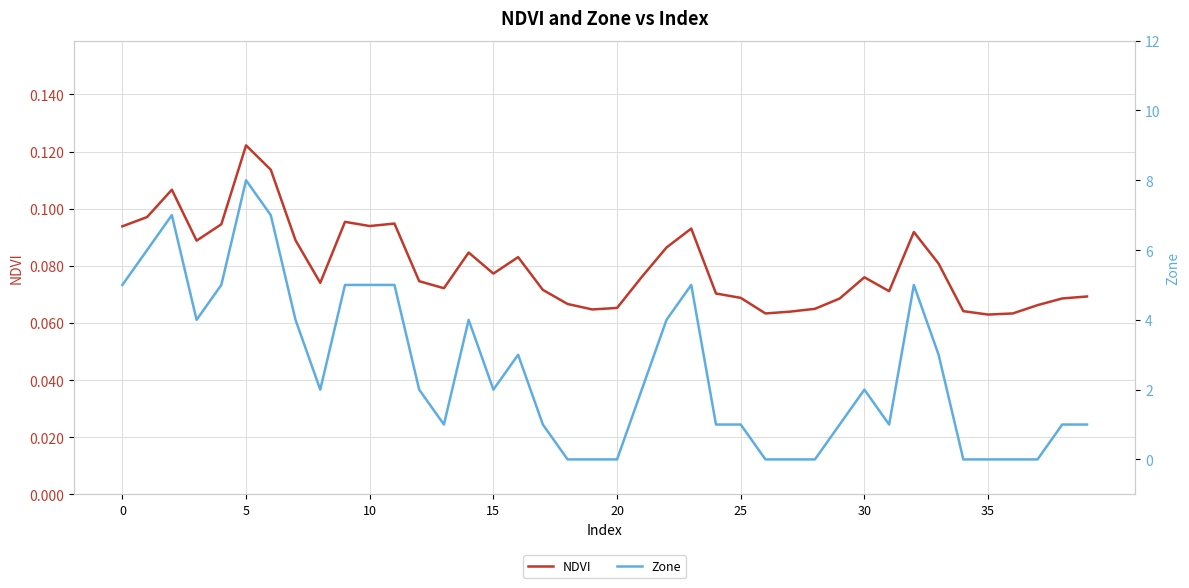

What is the lowest value of the NDVI series?

0.1